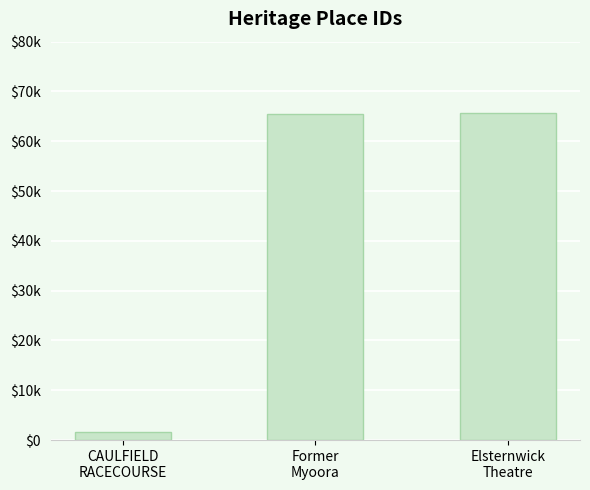

What position from the left is Former
Myoora?

2